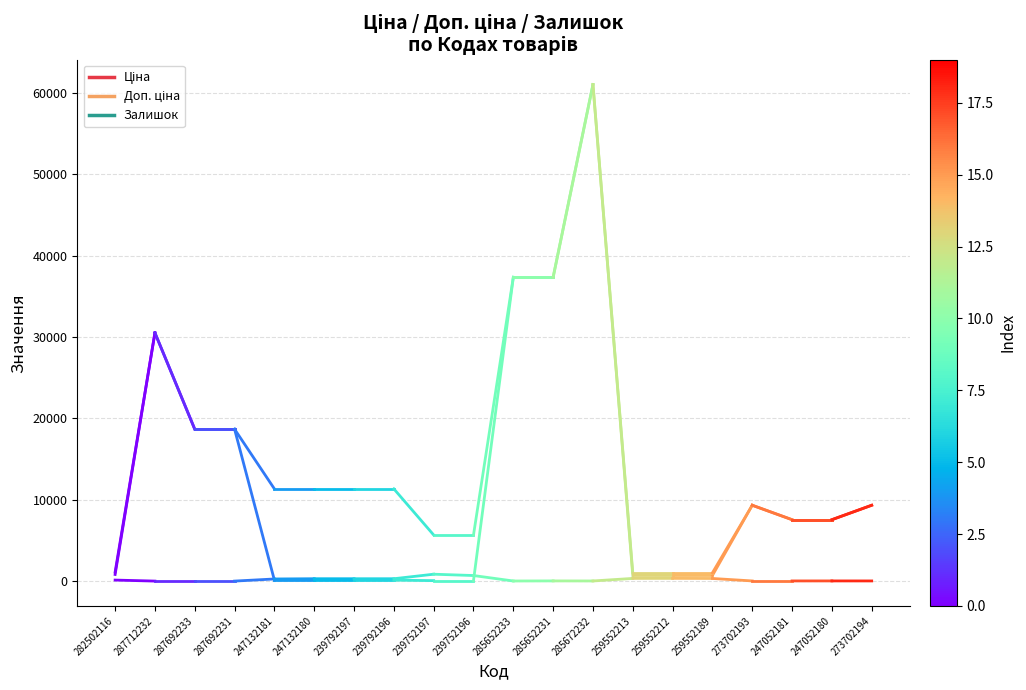

At which category is the sum across all series the highest?

287712232